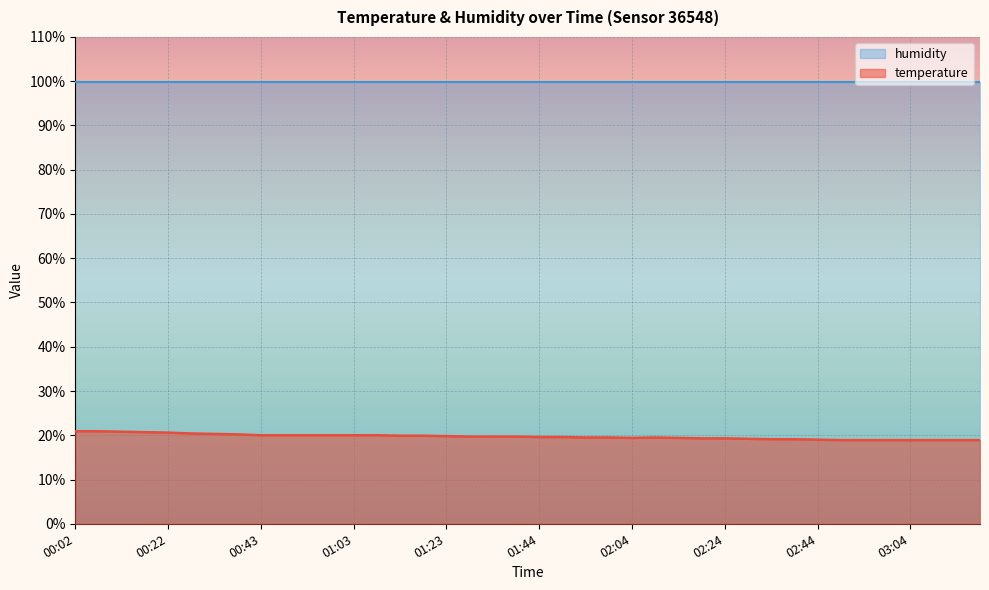

The chart shows a value of 32.6 at 01:59. True or false?

False